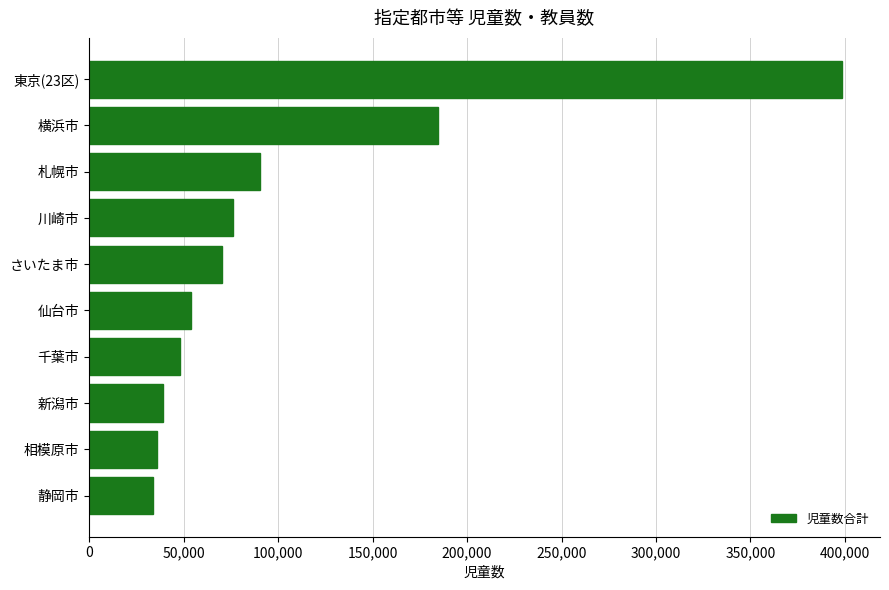

What is the sum of all values?

1031399